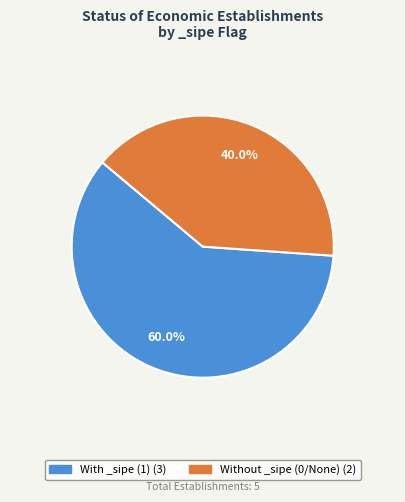

Is there a majority slice in this chart?

Yes